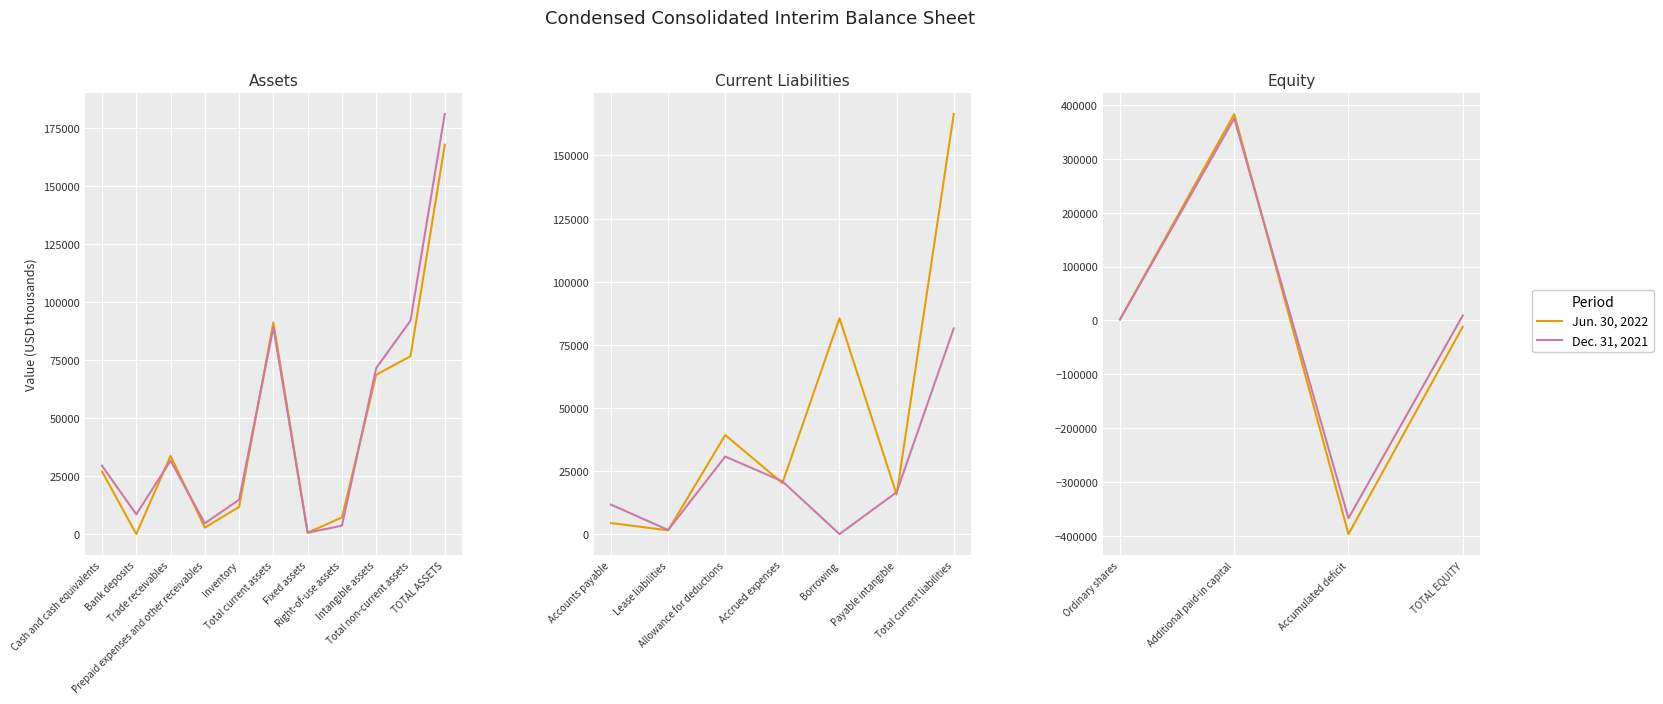

What is the difference between the second highest and minimum values in the Jun. 30, 2022 series?

399008